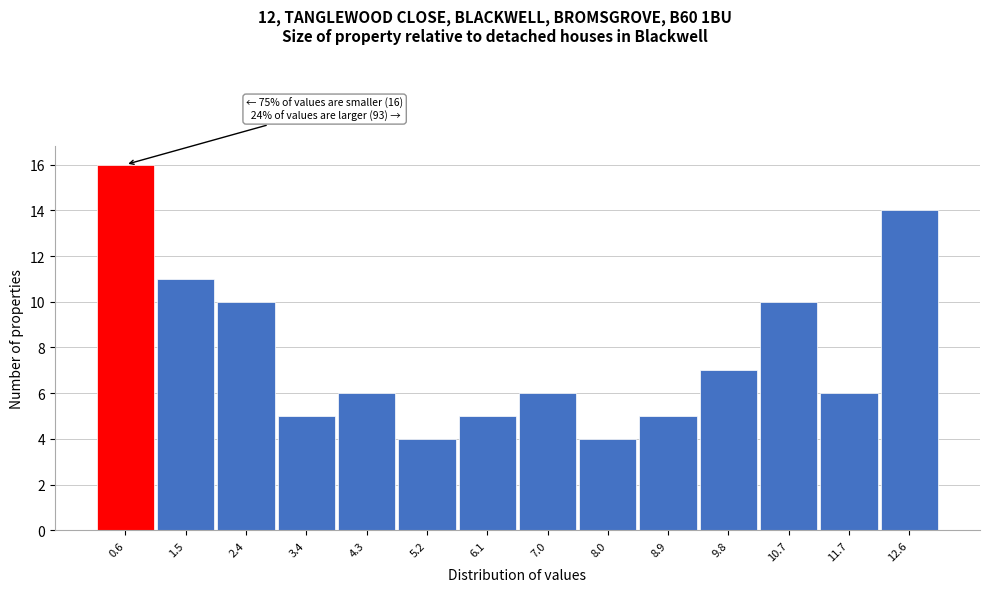

Reading right to left, what are all the values shown in this chart?

14	6	10	7	5	4	6	5	4	6	5	10	11	16